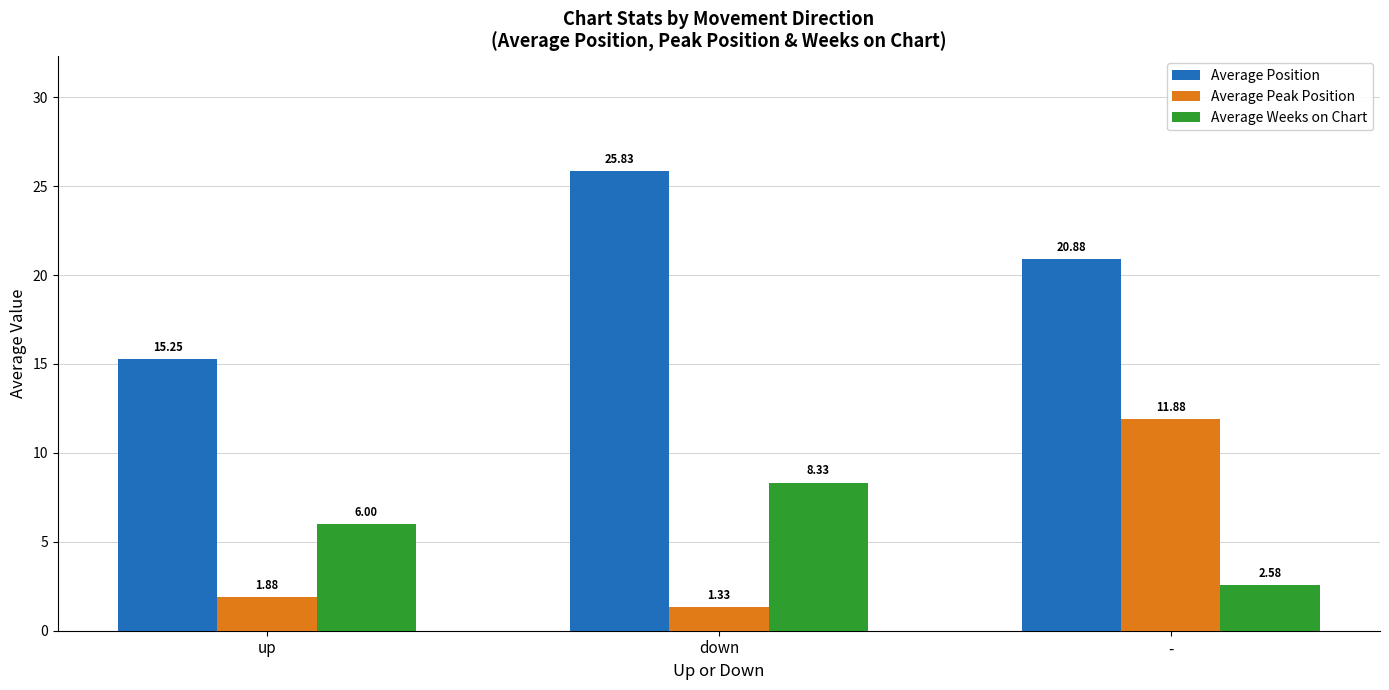

Rank the series by their maximum value, from lowest to highest.

Average Weeks on Chart, Average Peak Position, Average Position